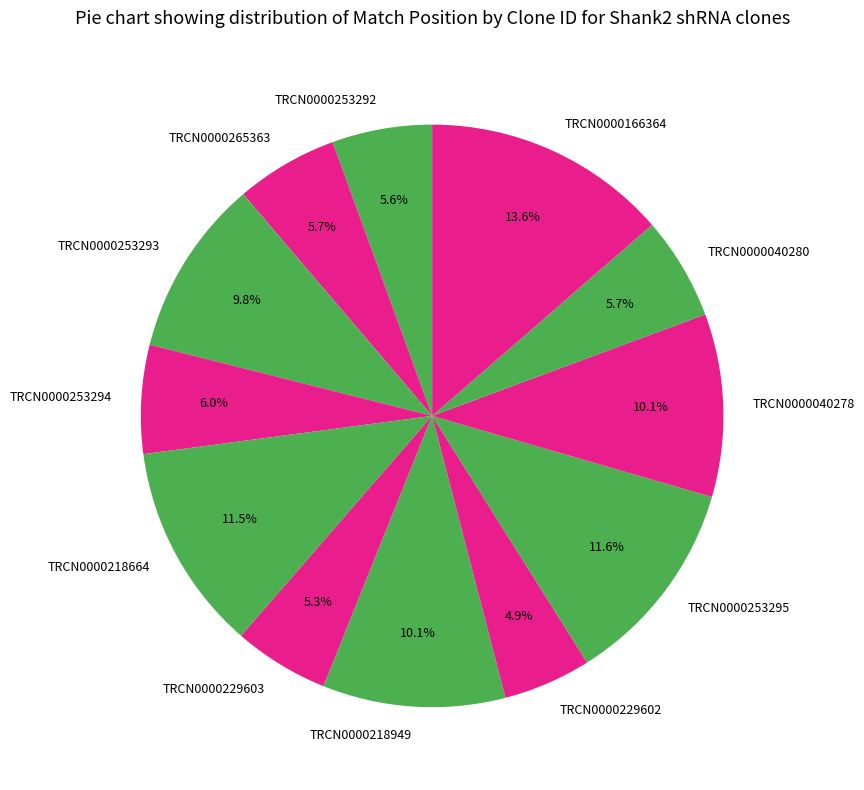

Does TRCN0000265363 account for over 50% of the chart?

No